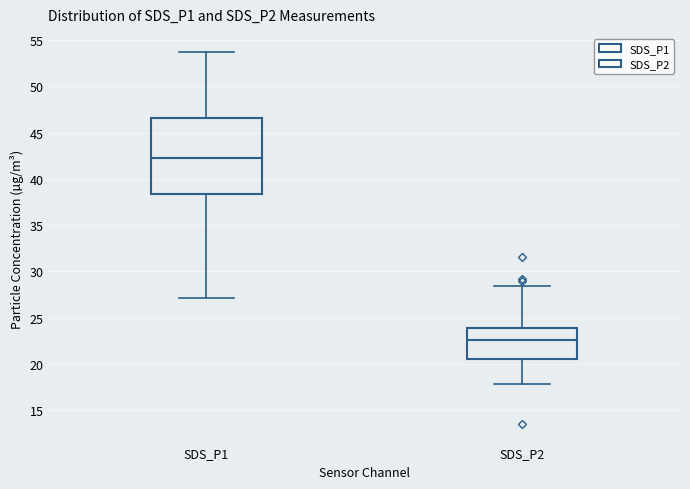

Reading left to right, transcribe this box plot: for each box, give where its median line is, the range the box spans, and where its two whiskers end, as read against the y-axis. The values are not printed on the chart, so give them approximately, as read against the axis.

SDS_P1: median 42.0, box 38.5 to 46.5, whiskers 27.0 to 53.5
SDS_P2: median 22.5, box 20.5 to 24.0, whiskers 18.0 to 28.5